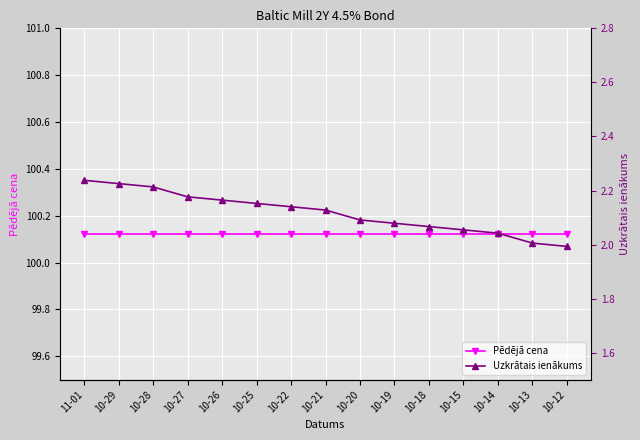

What is the label of the 12th point from the left?

10-15